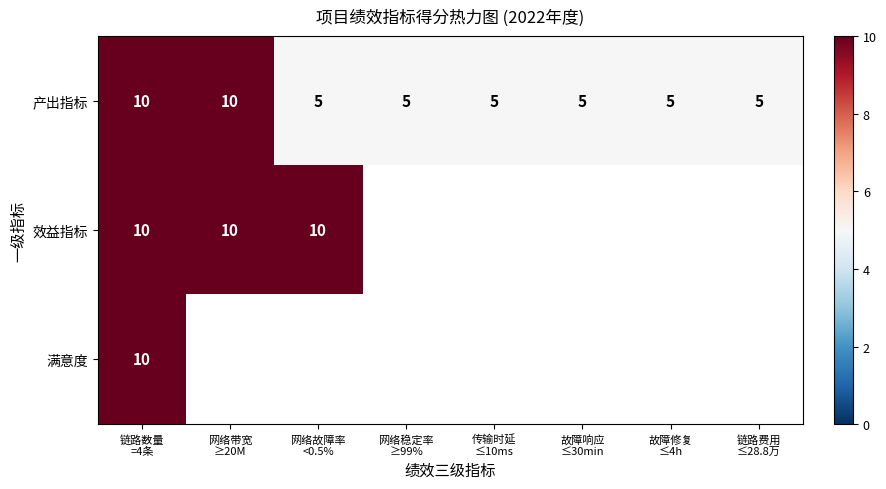

Where is 效益指标 nearest to the value 10?

链路数量 =4条